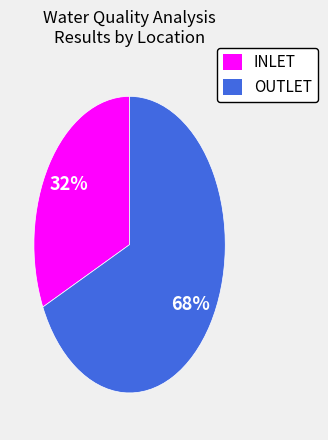

Does any single category account for the majority?

Yes